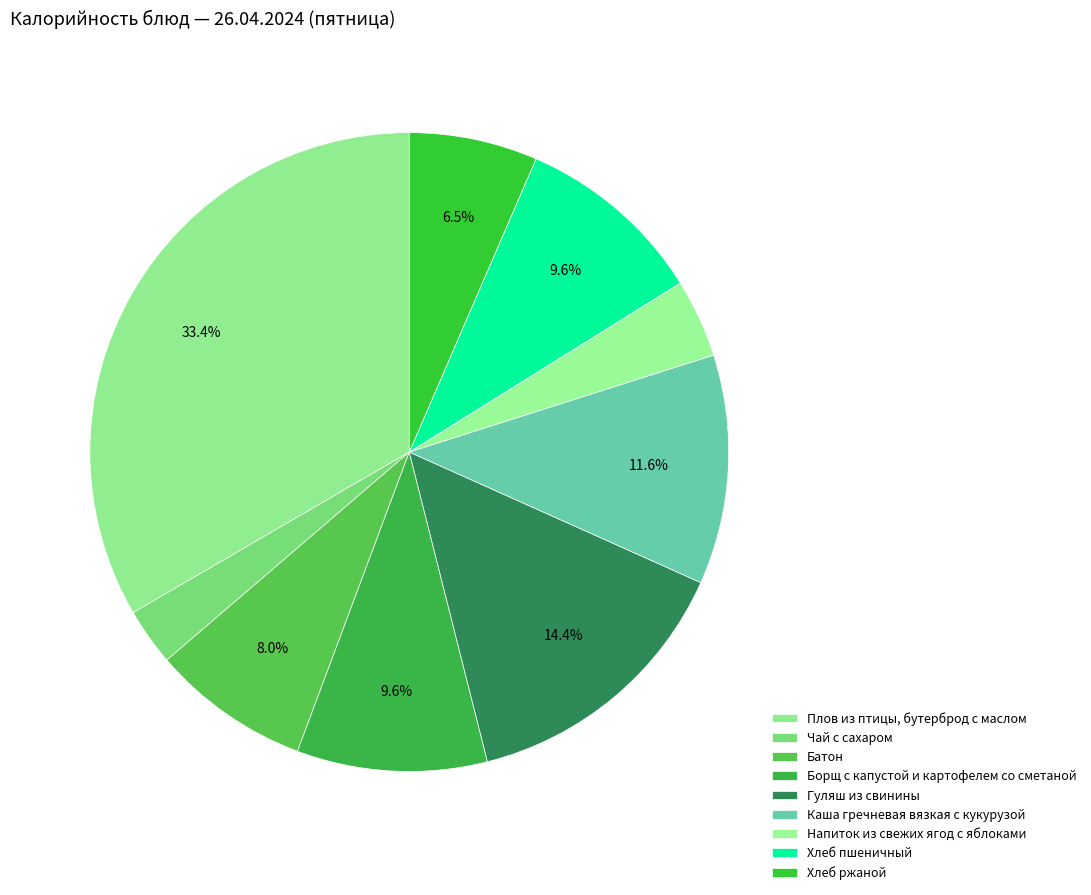

Approximately how many times larger is the value at Каша гречневая вязкая с кукурузой compared to Хлеб ржаной?

1.8